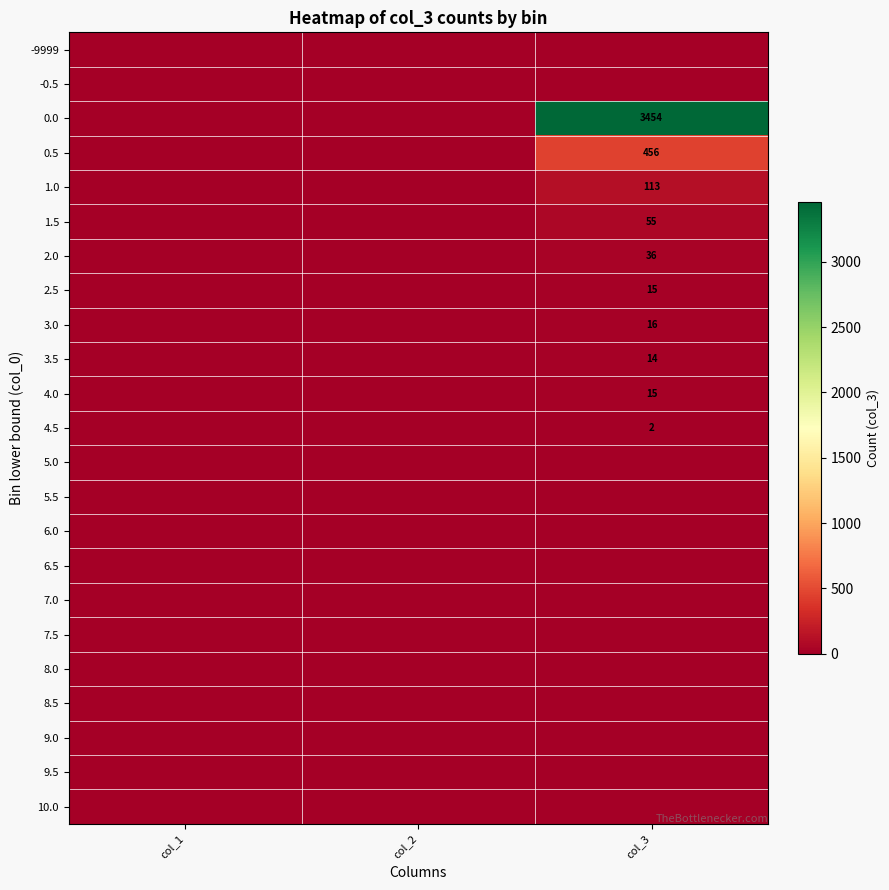

The value of 3.0 at col_3 is 26. True or false?

False